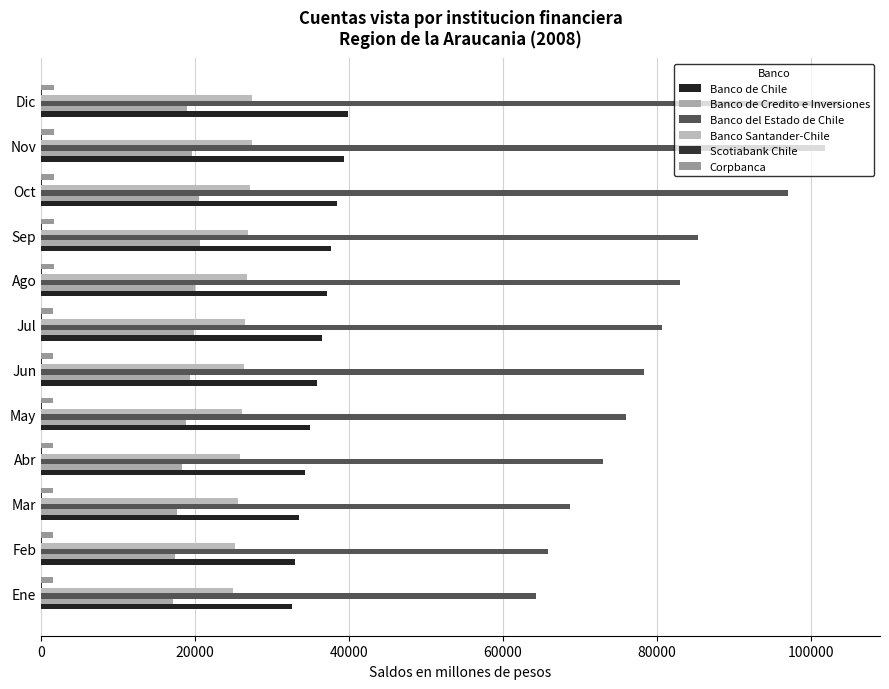

How many distinct data groups are displayed?

6